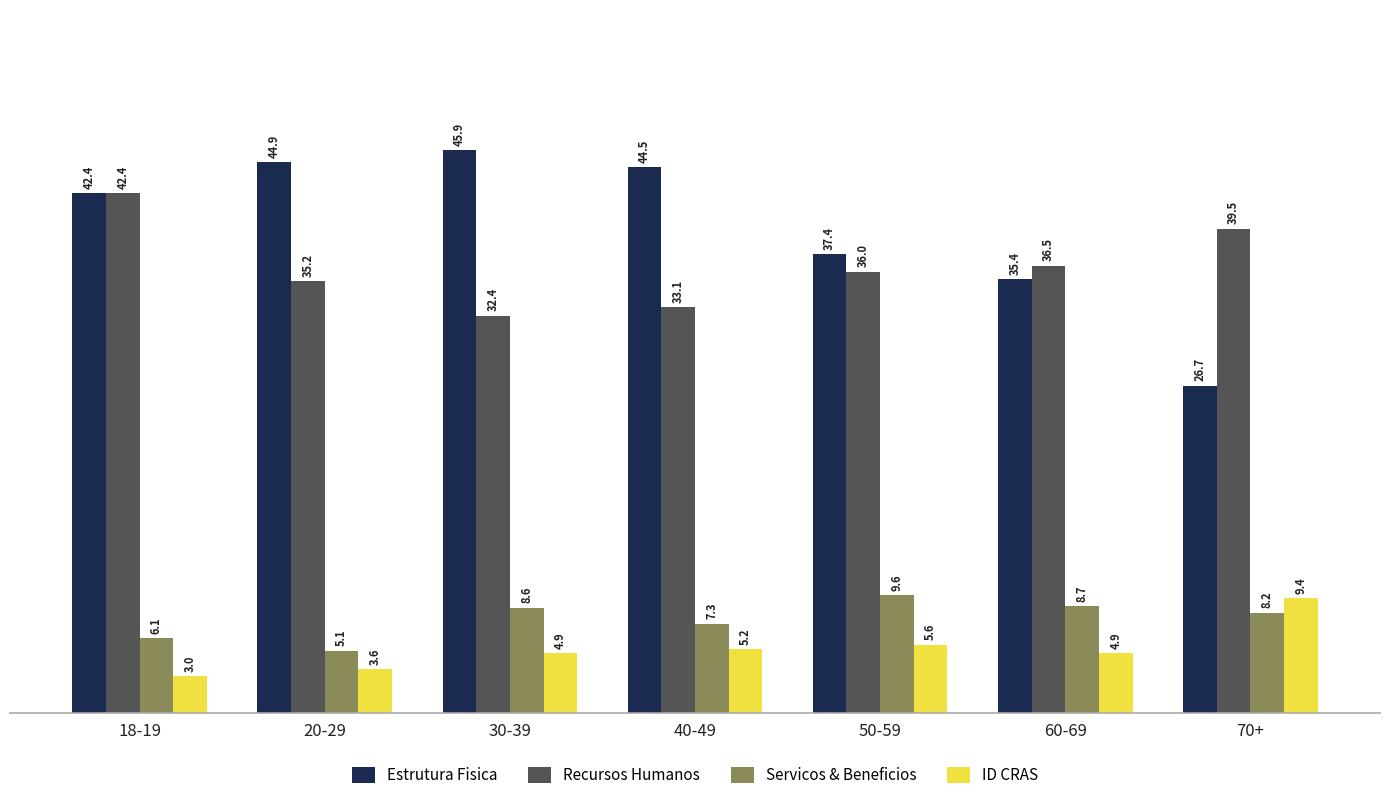

Which label corresponds to the smallest value in the chart?

18-19